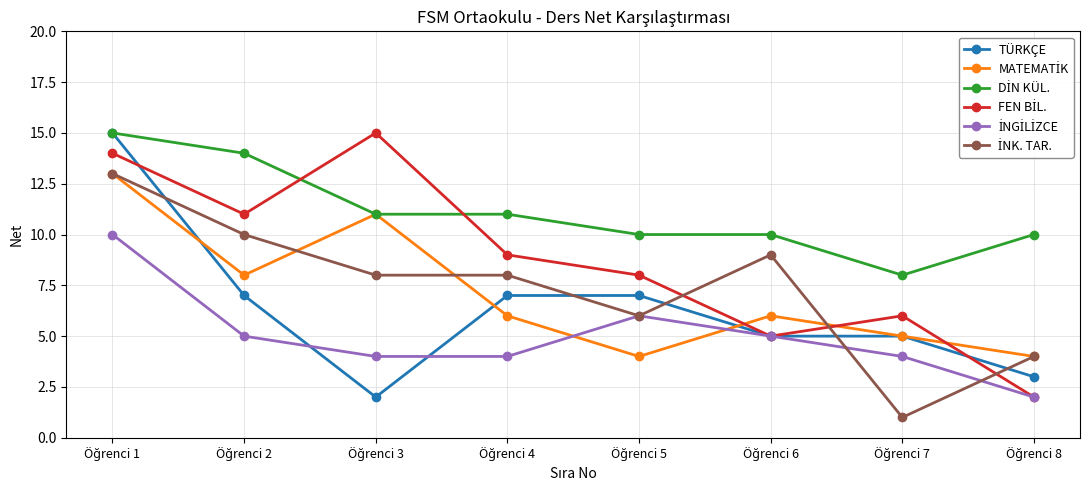

What is the value of the TÜRKÇE point at the 8th from the left?

3